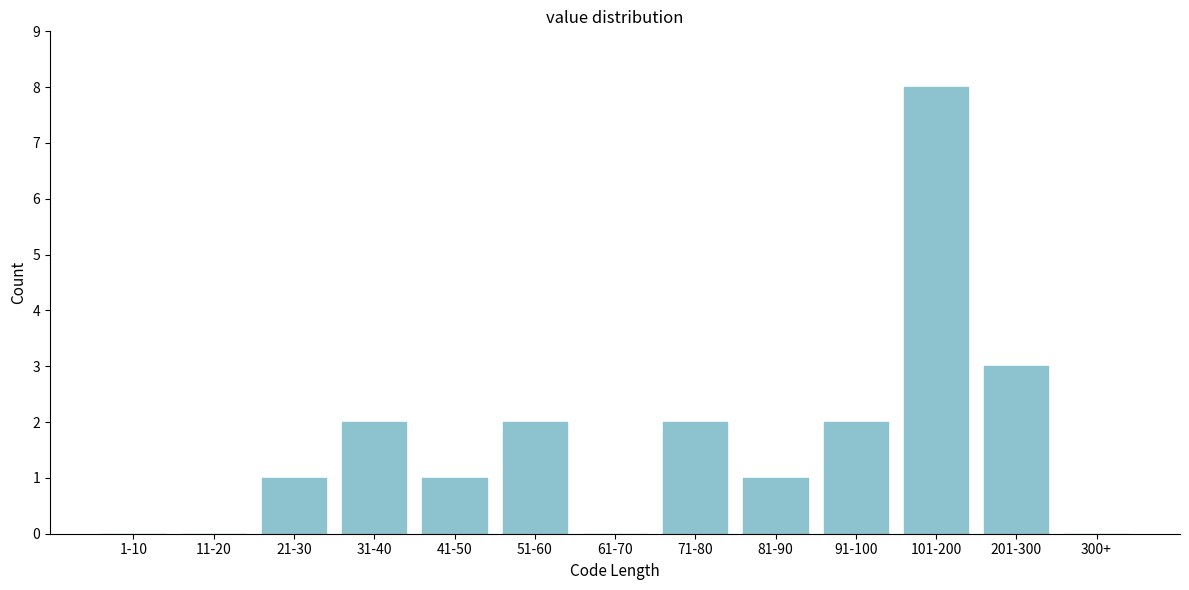

Reading right to left, list all the values displayed in this chart.

300+=0	201-300=3	101-200=8	91-100=2	81-90=1	71-80=2	61-70=0	51-60=2	41-50=1	31-40=2	21-30=1	11-20=0	1-10=0